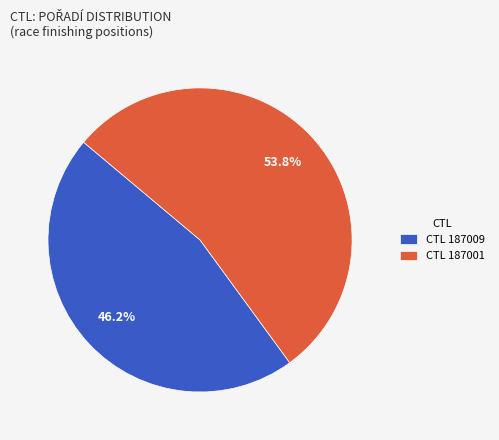

Approximately how many times larger is the value at CTL 187001 compared to CTL 187009?

1.2